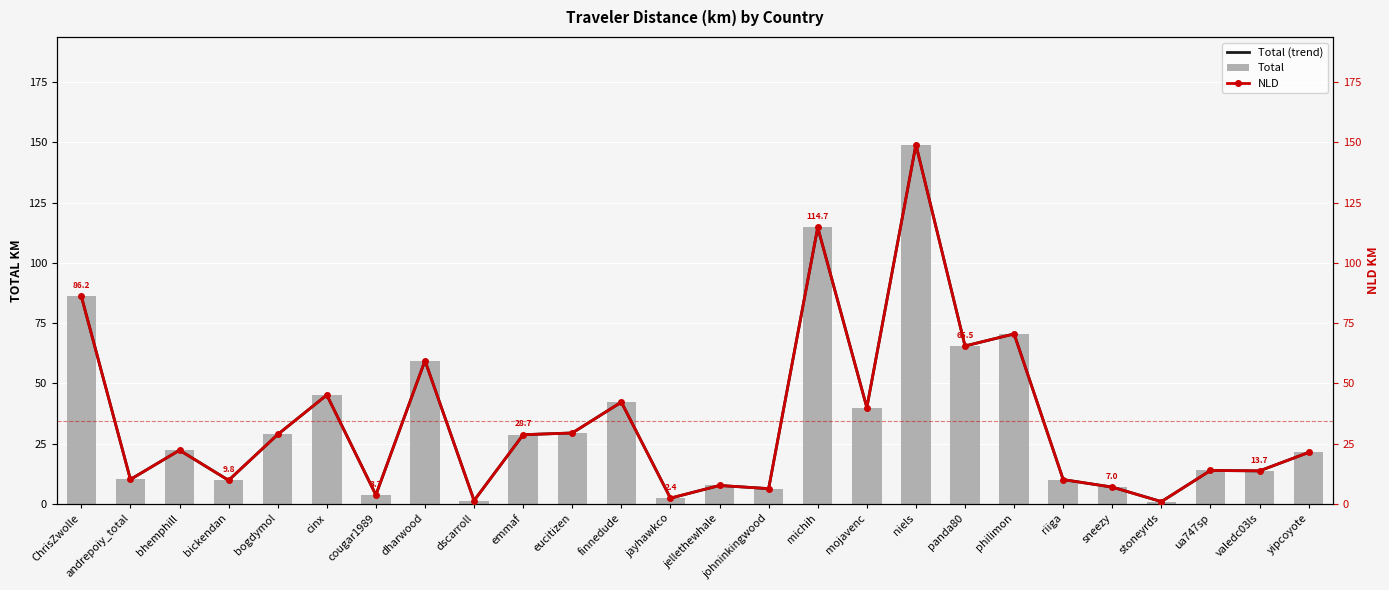

Between philimon and valedc03ls, which series saw the biggest shift?

Total (trend)